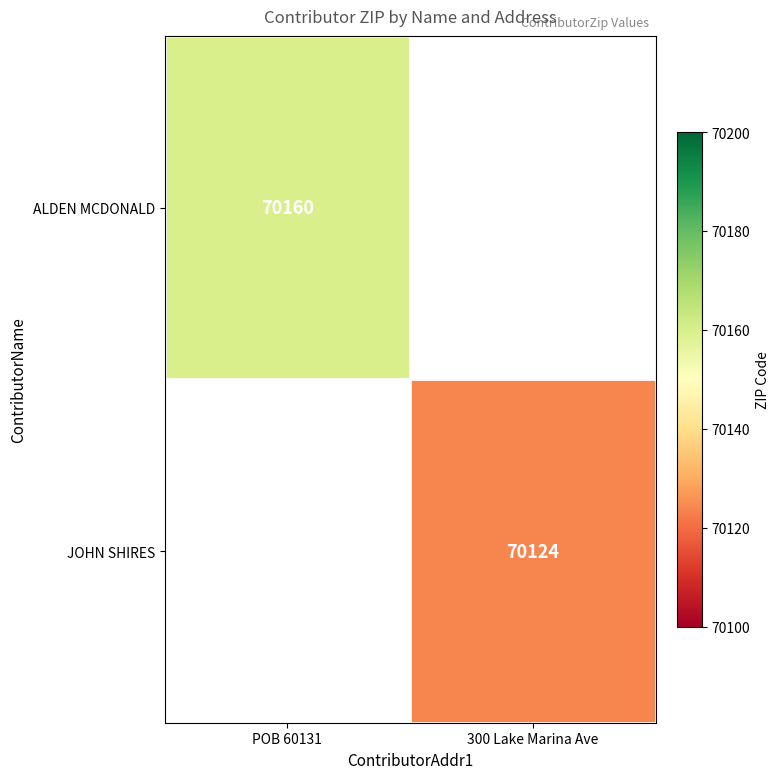

True or false: ALDEN MCDONALD has a value of 70160 at POB 60131.

True